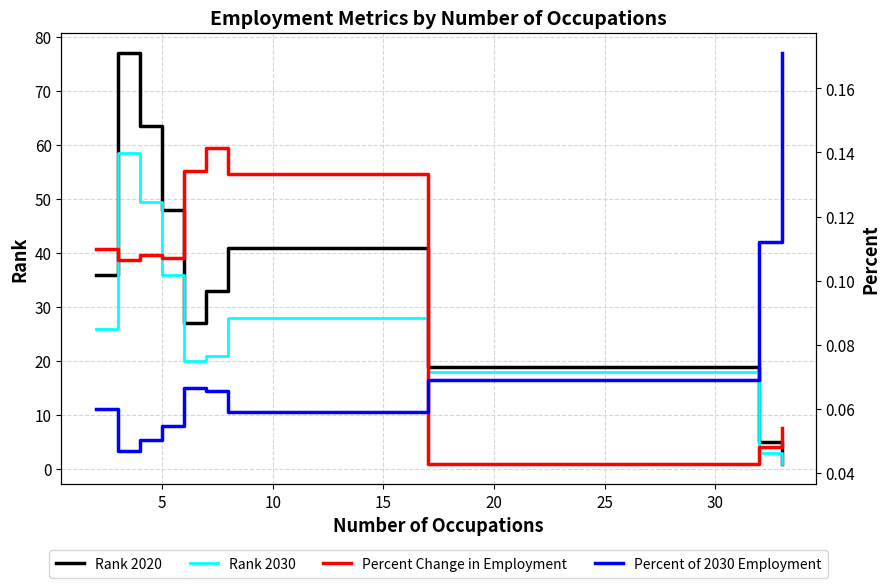

What is the maximum value for Rank 2020?

77.0